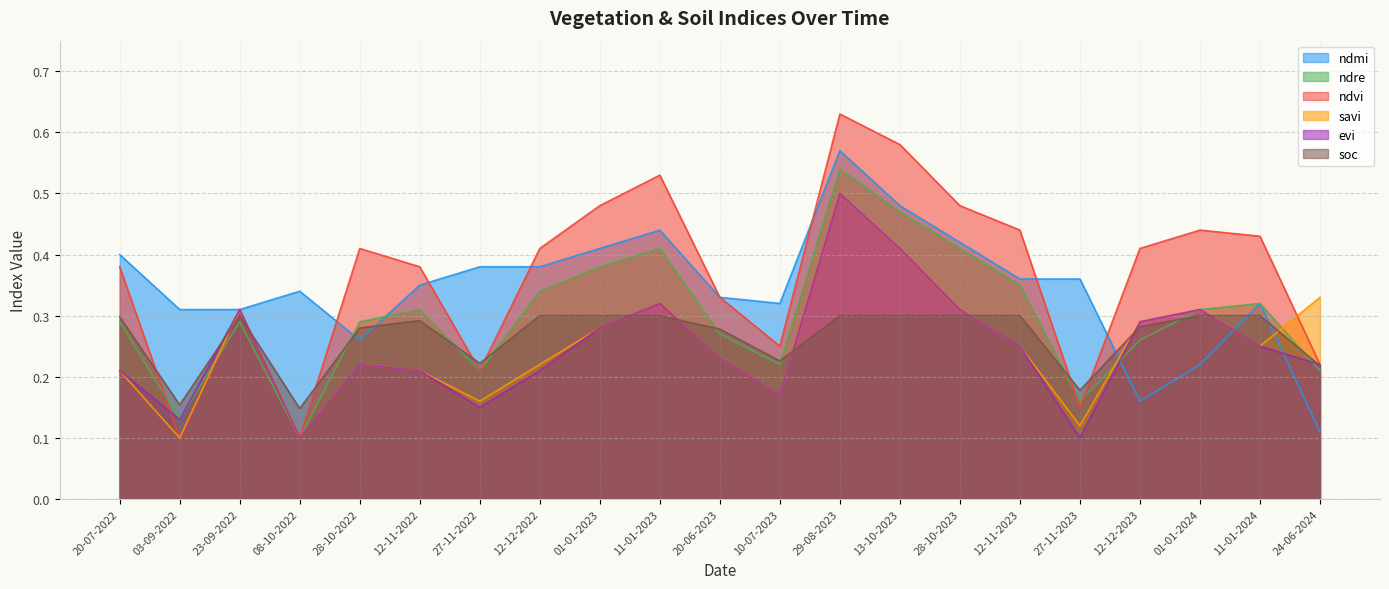

After their last crossing, which series has the higher values: ndvi or soc?

ndvi